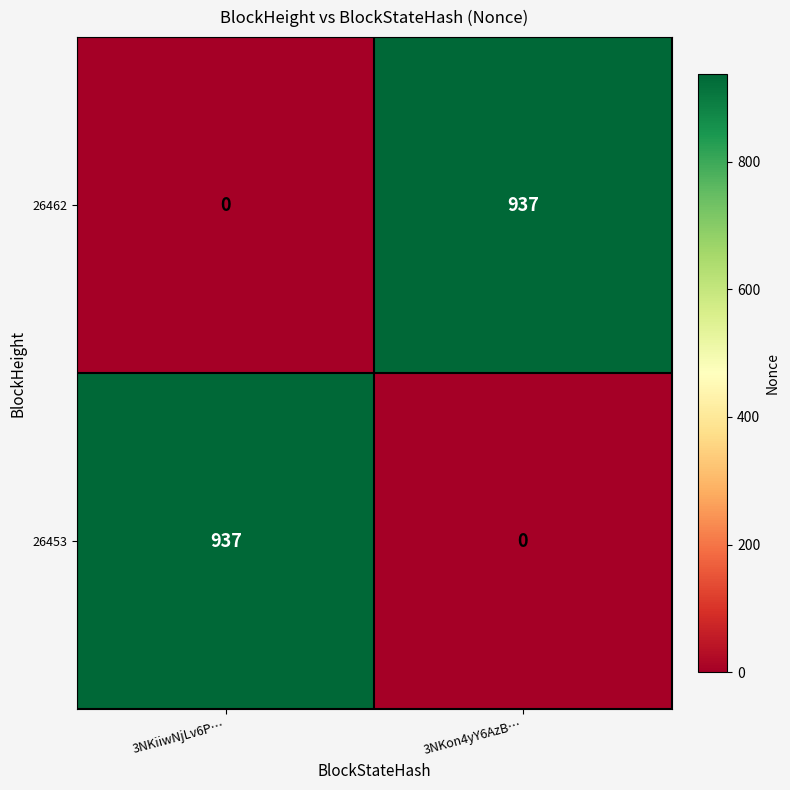

What is the total value across all series at 3NKon4yY6AzB…?

937